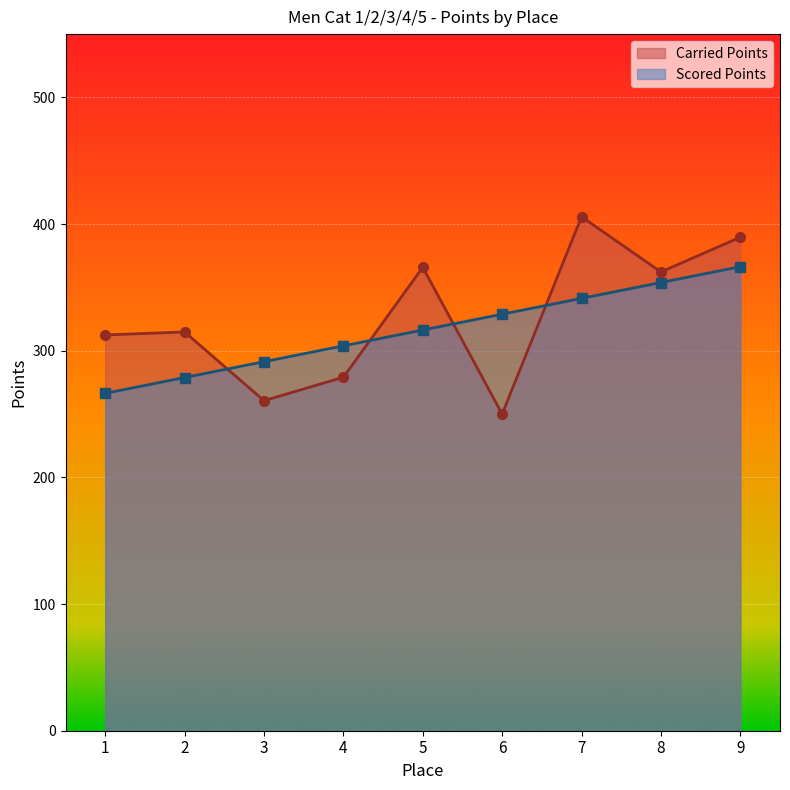

Which has a higher value, 8 or 1?

8